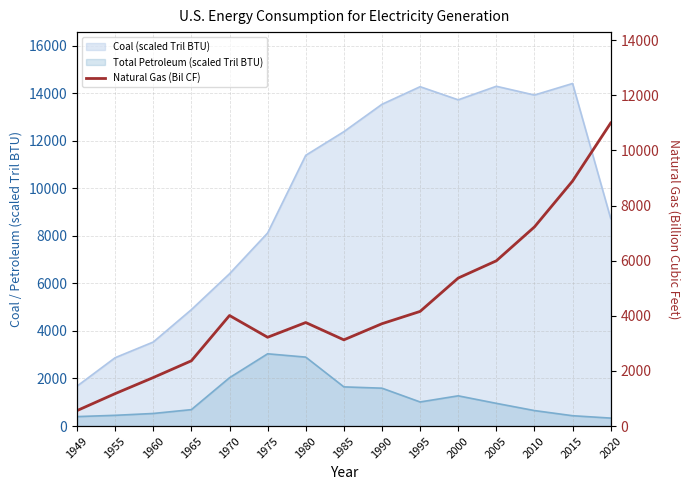

At which category does the data reach its first local peak?

1970